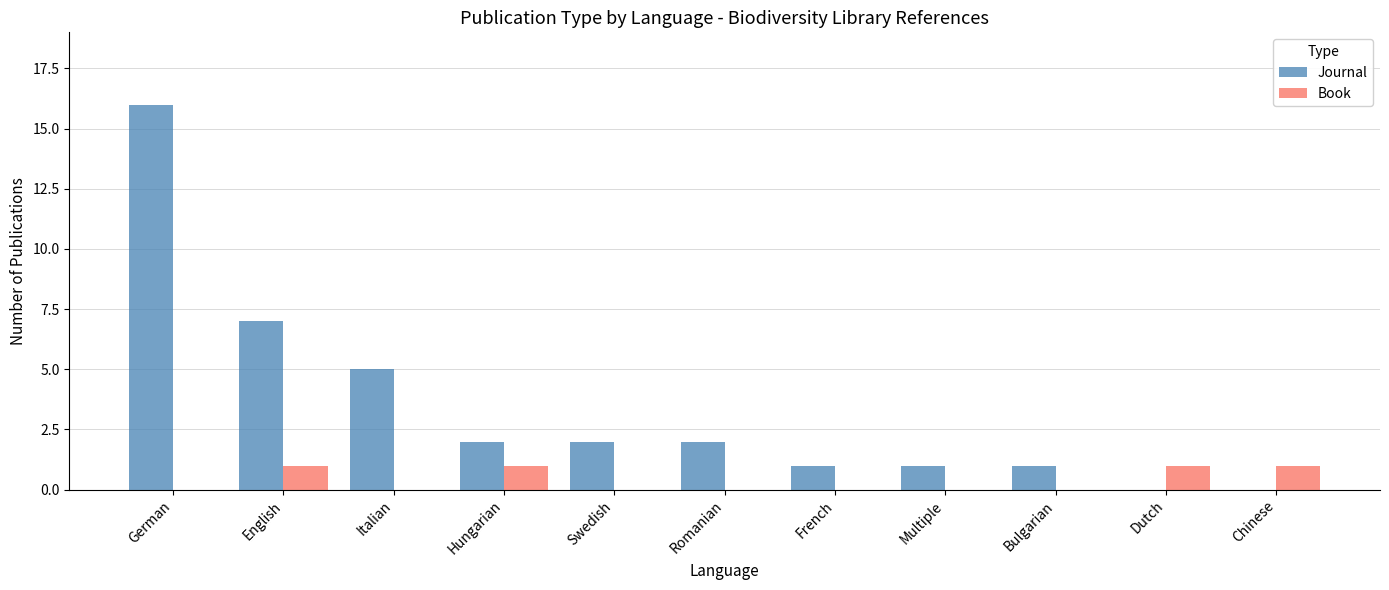

How many data points does each series have?

11